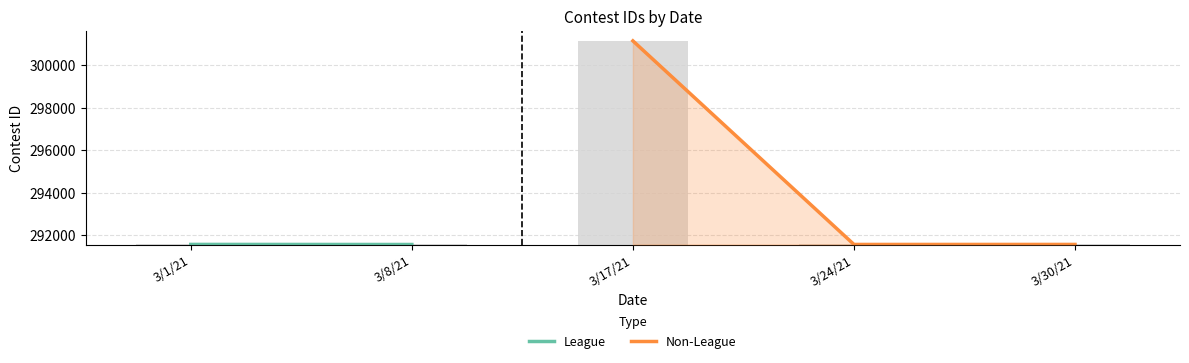

Where does the data first go above 291568?

3/17/21